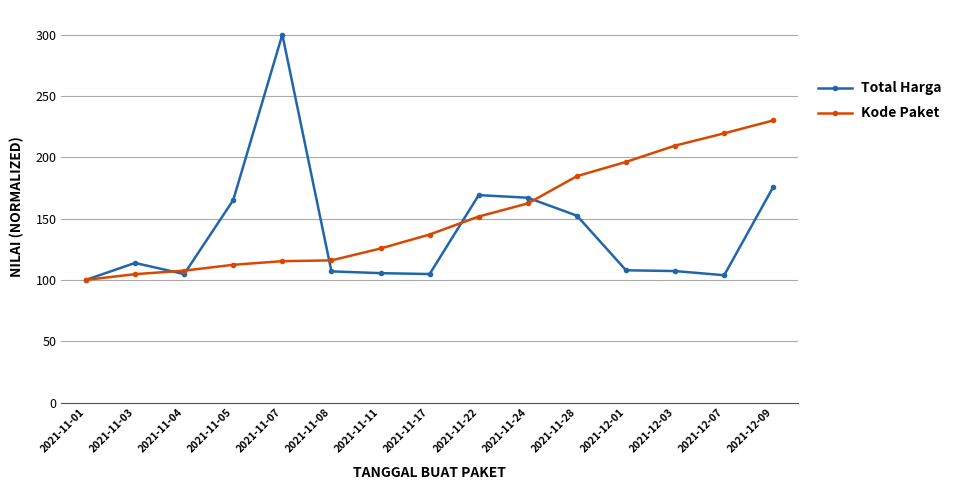

What is the value of the Kode Paket point at the 9th from the left?

151.6